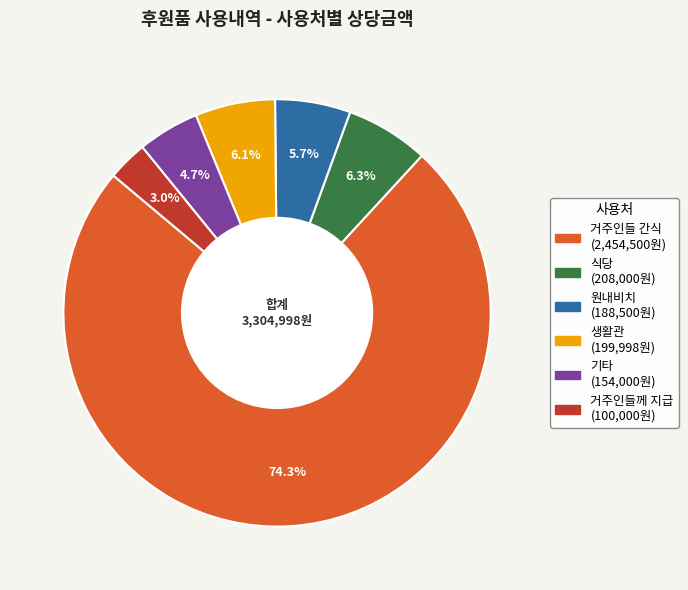

Combined, do 기타 and 식당 account for over 50%?

No